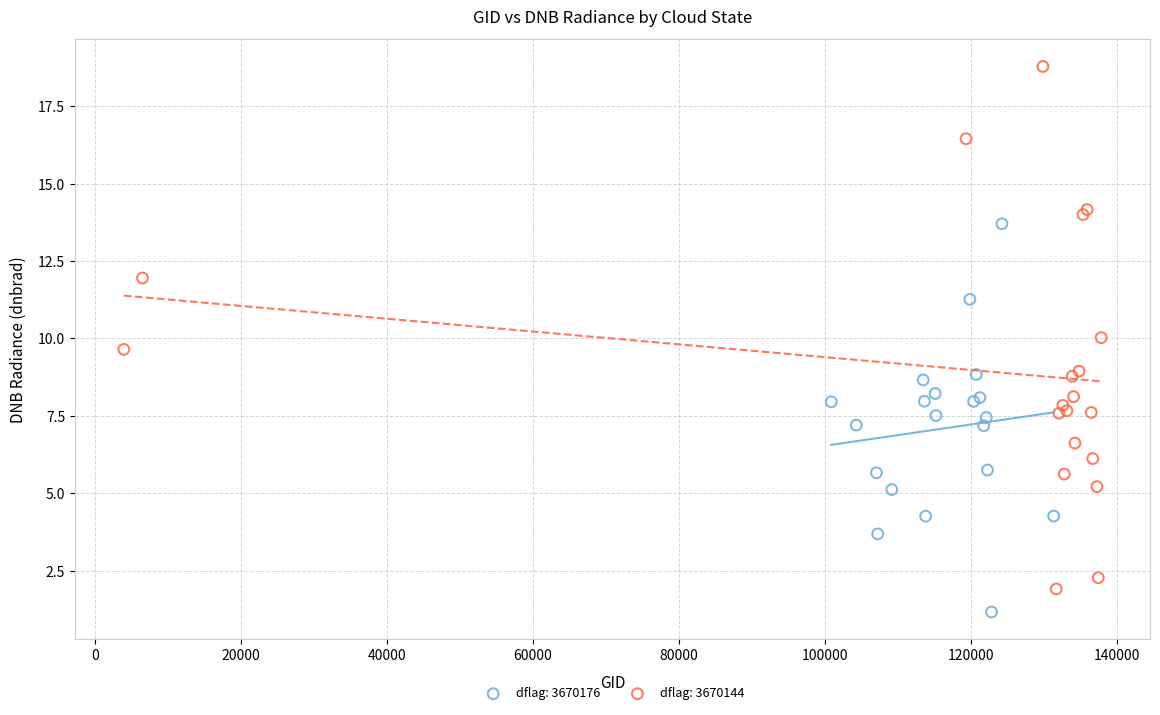

Which series has the widest spread of Y values?

dflag: 3670144